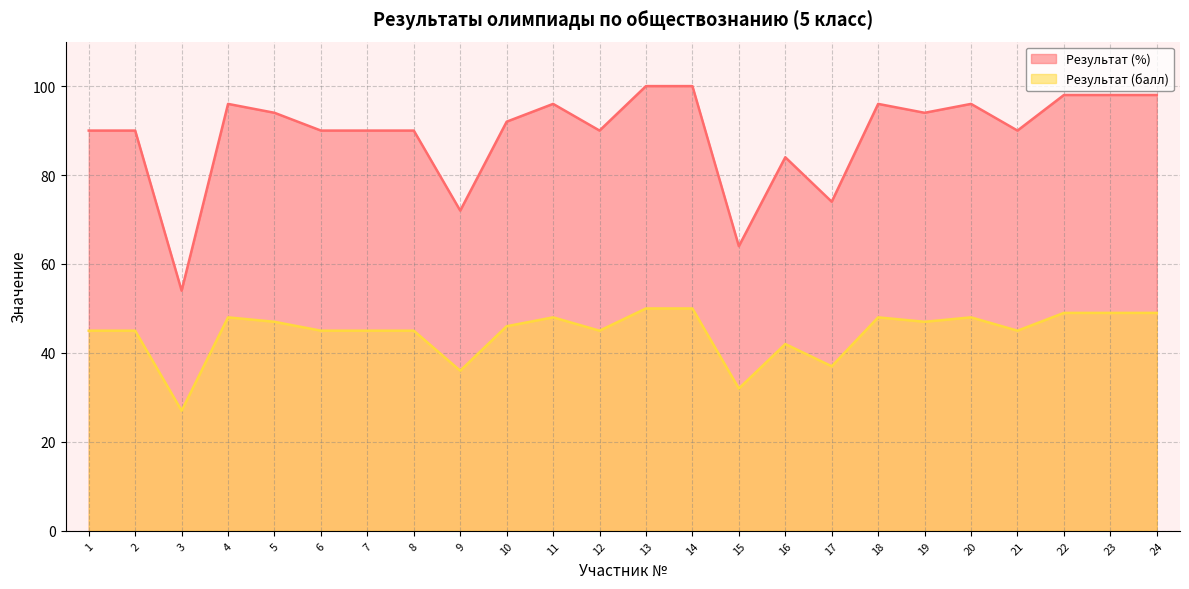

In Результат (%) (line), how many points are higher than both neighbors (excluding endpoints)?

5